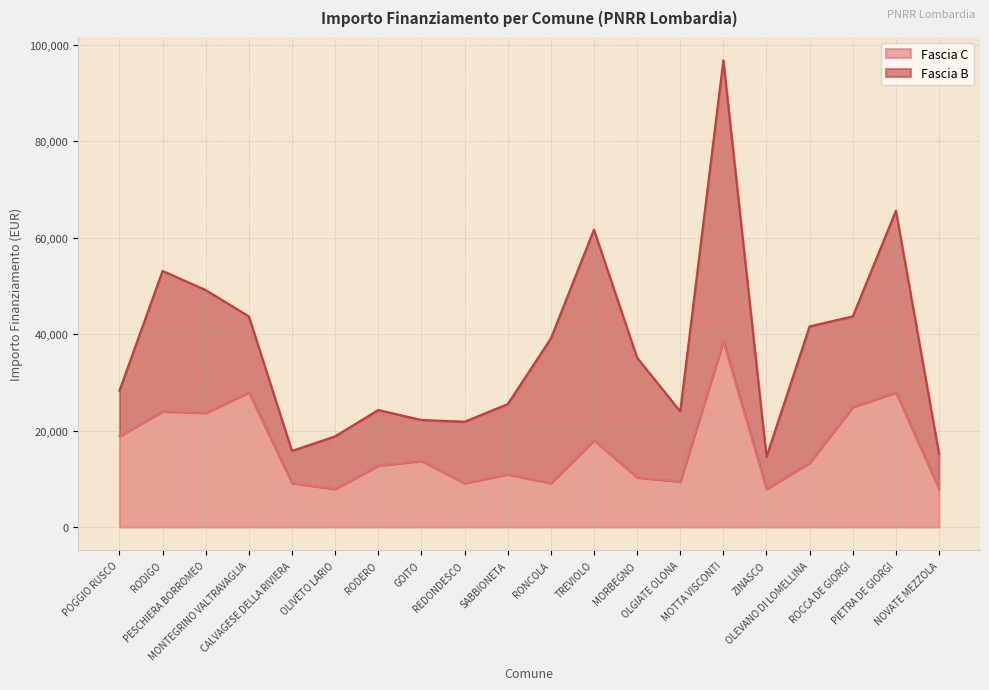

What is the label of the 9th point from the right?

TREVIOLO